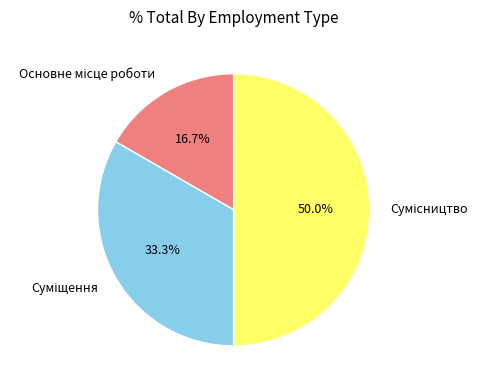

Does Сумісництво account for over 50% of the chart?

No